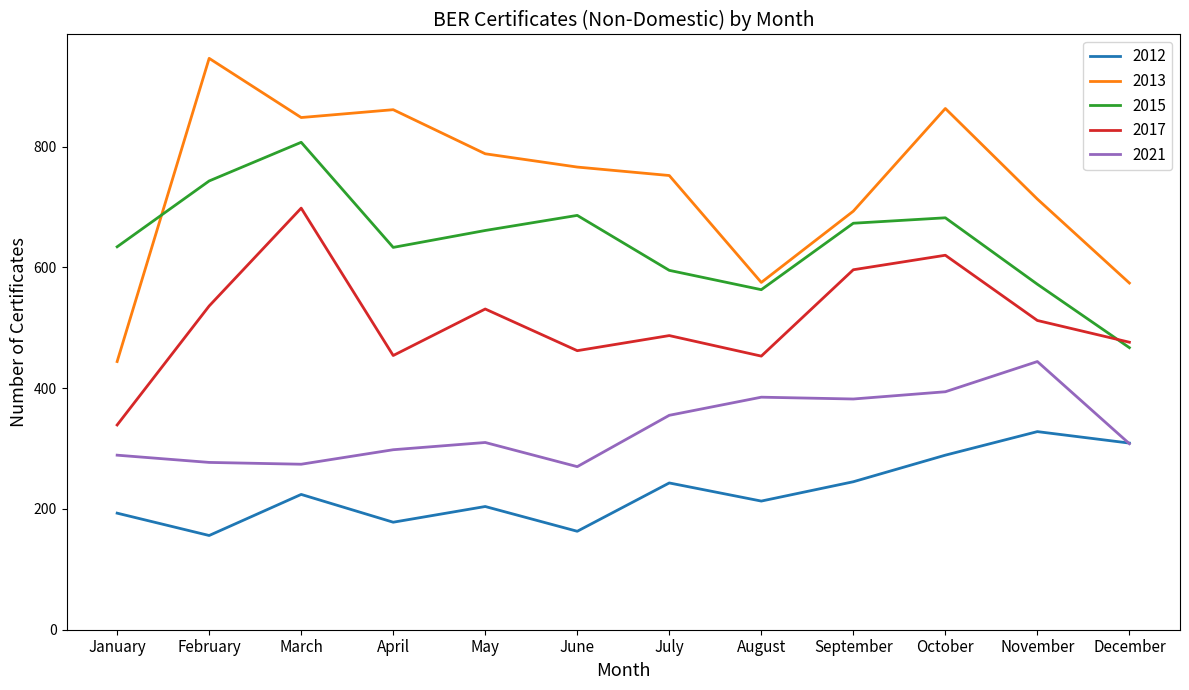

What is the spread (max minus min) of values at February?

790